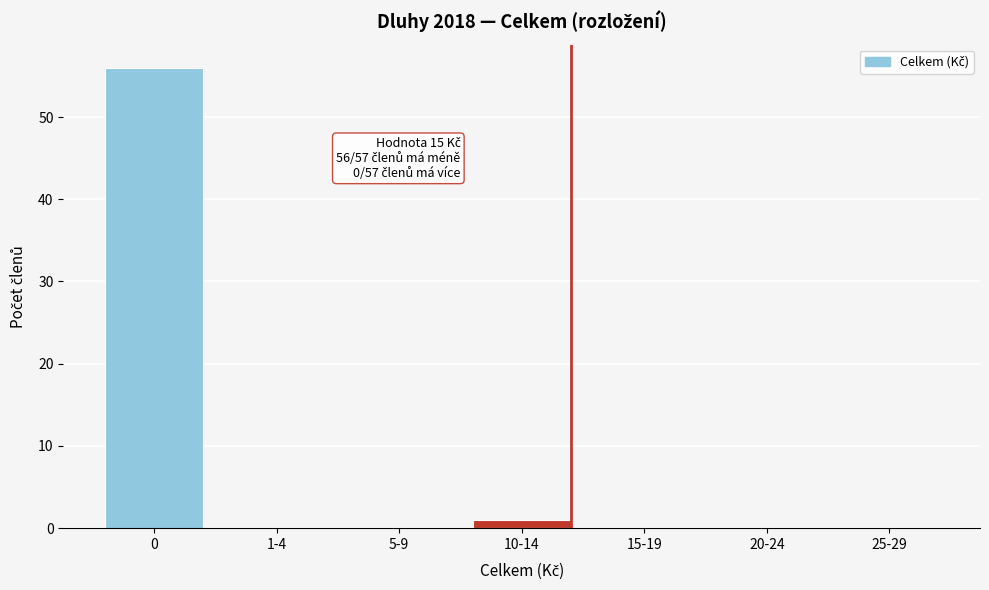

Reading left to right, what are all the values shown in this chart?

0=56	1-4=0	5-9=0	10-14=1	15-19=0	20-24=0	25-29=0